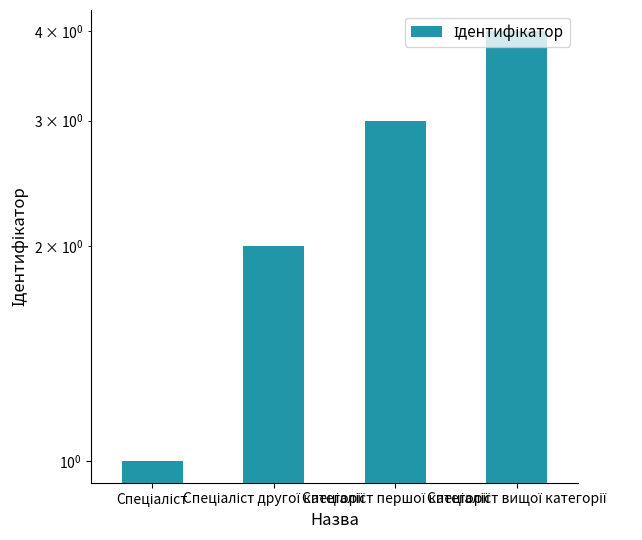

Approximately how many times larger is the value at Спеціаліст вищої категорії compared to Спеціаліст?

4.0